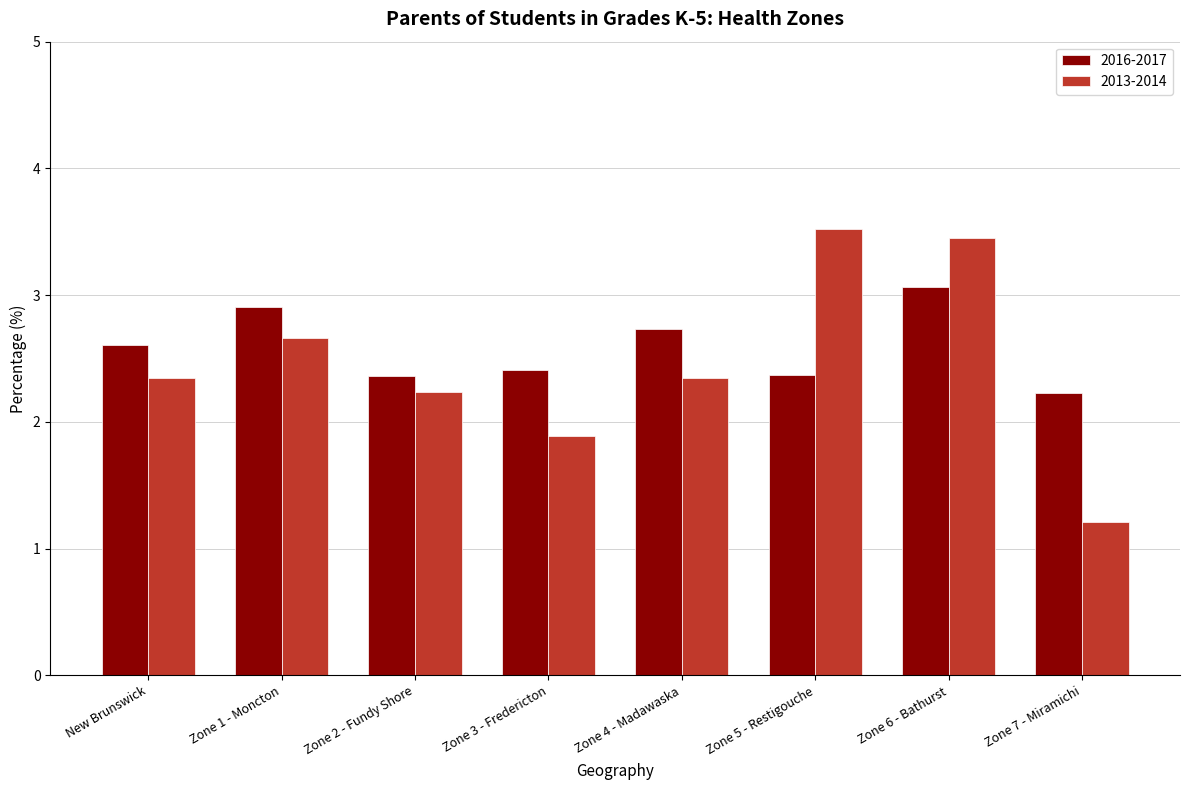

Which series has the largest range (max minus min)?

2013-2014